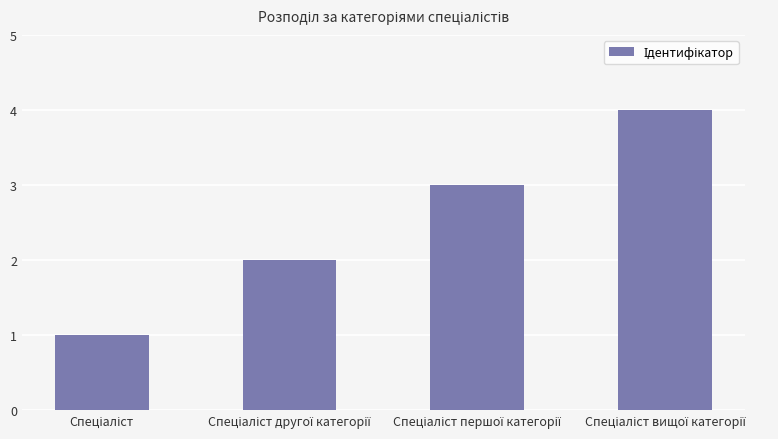

Count the number of data series in this chart.

1